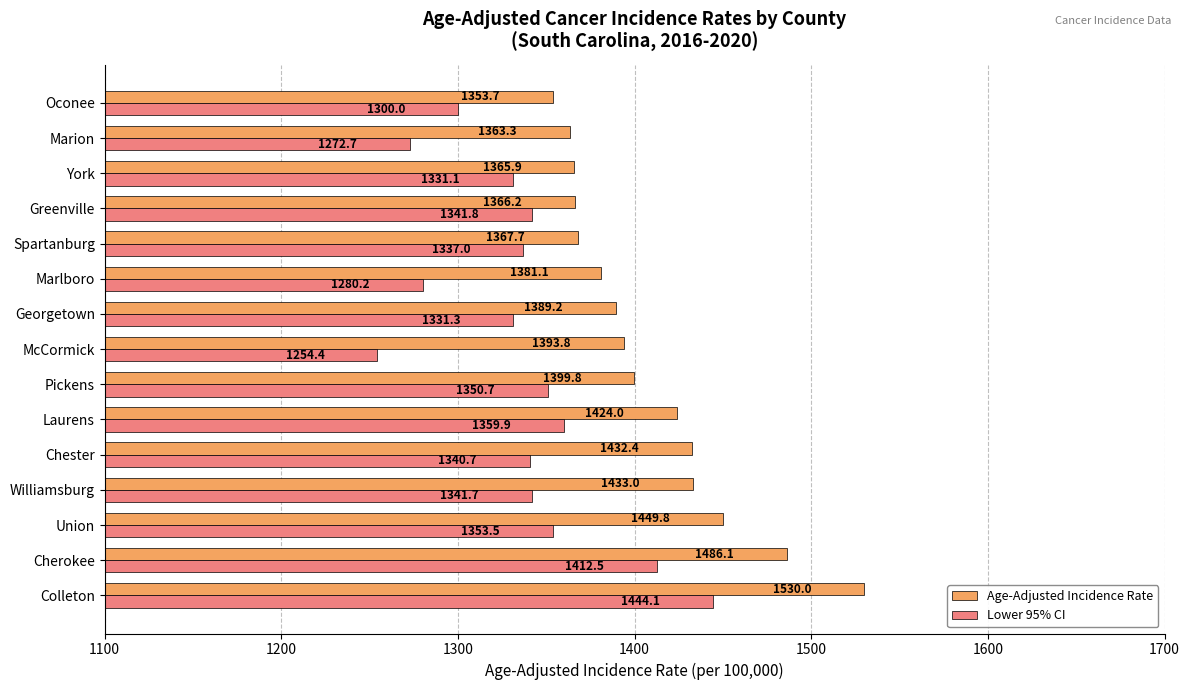

At how many categories does at least one series exceed 1375?

10